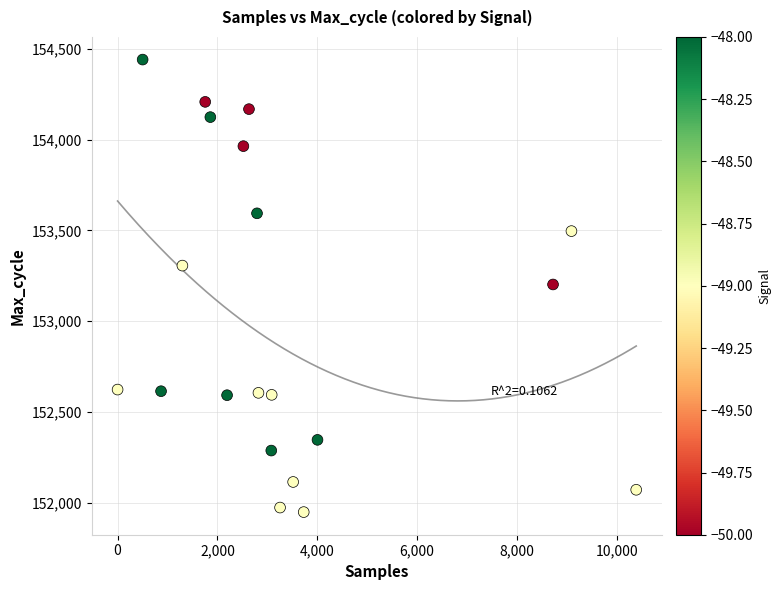

What is the range of Y values (max minus min)?

2493